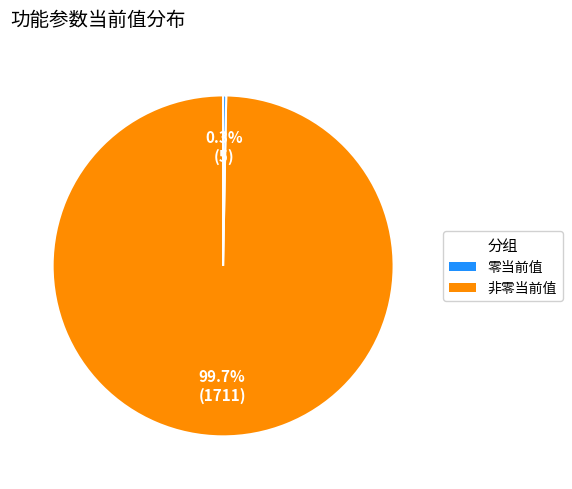

Does any single category account for the majority?

Yes